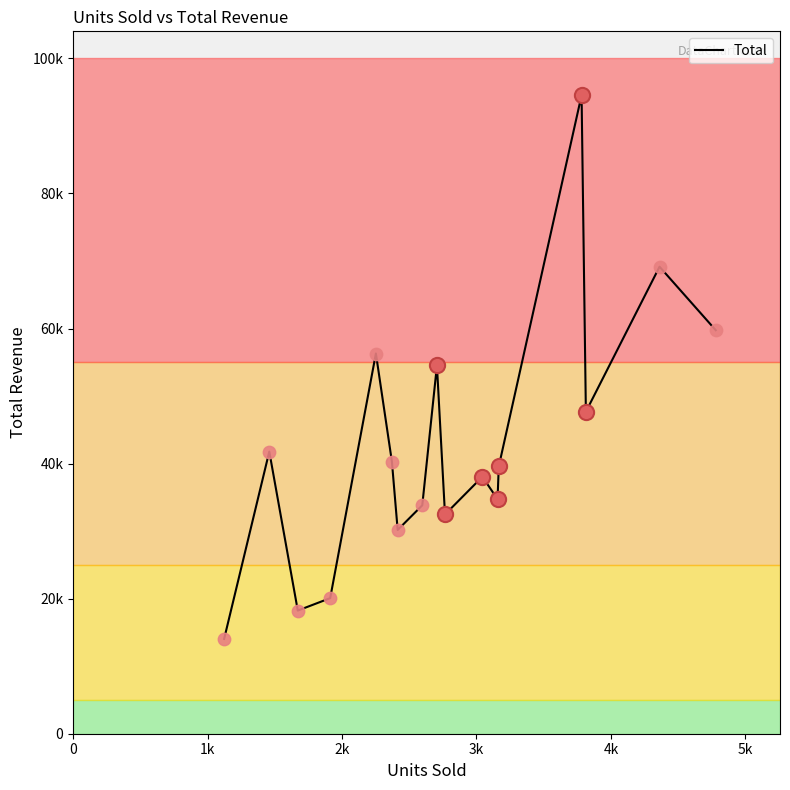

Is this an area chart (filled region under the line)?

No